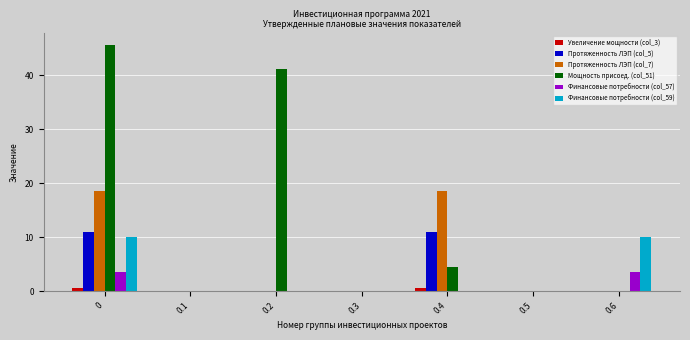

Reading left to right, transcribe all the data shown in this chart.

Увеличение мощности (col_3): 0=0.6	0.1=0.0	0.2=0.0	0.3=0.0	0.4=0.6	0.5=0.0	0.6=0.0
Протяженность ЛЭП (col_5): 0=10.9	0.1=0.0	0.2=0.0	0.3=0.0	0.4=10.9	0.5=0.0	0.6=0.0
Протяженность ЛЭП (col_7): 0=18.5	0.1=0.0	0.2=0.0	0.3=0.0	0.4=18.5	0.5=0.0	0.6=0.0
Мощность присоед. (col_51): 0=45.5	0.1=0.0	0.2=41.1	0.3=0.0	0.4=4.4	0.5=0.0	0.6=0.0
Финансовые потребности (col_57): 0=3.6	0.1=0.0	0.2=0.0	0.3=0.0	0.4=0.0	0.5=0.0	0.6=3.6
Финансовые потребности (col_59): 0=10.0	0.1=0.0	0.2=0.0	0.3=0.0	0.4=0.0	0.5=0.0	0.6=10.0